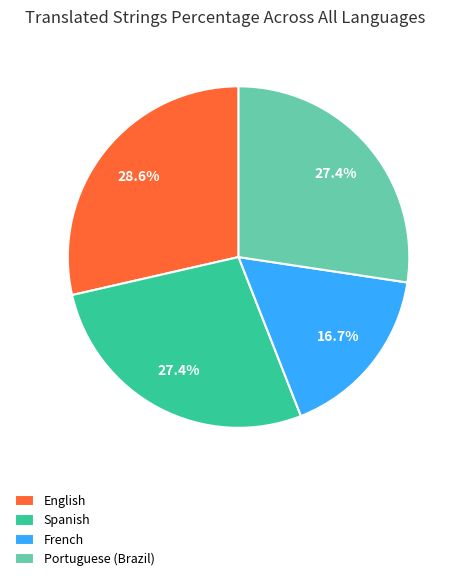

How many slices are in this pie chart?

4